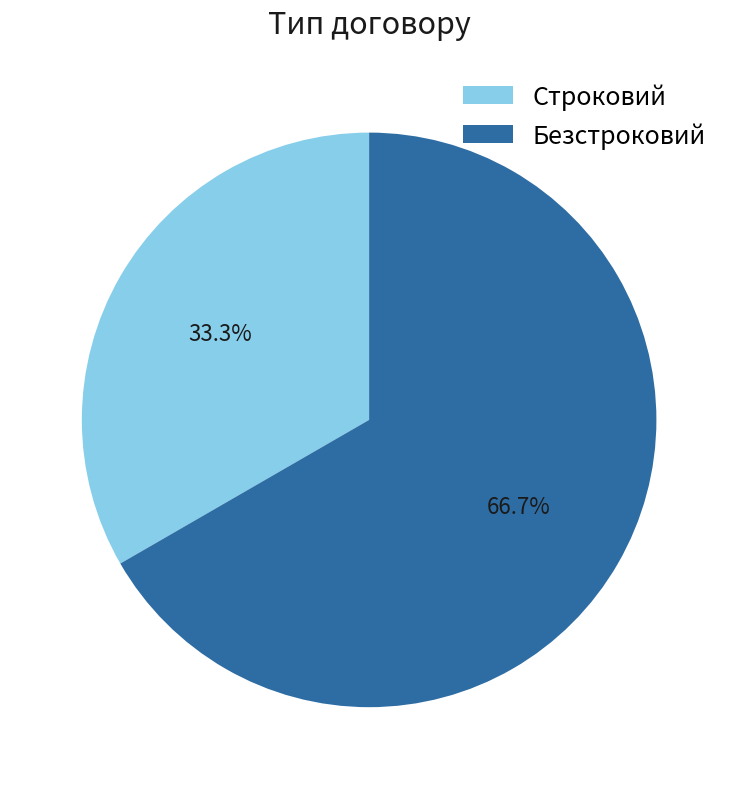

Is there any slice that represents more than half of the pie?

Yes